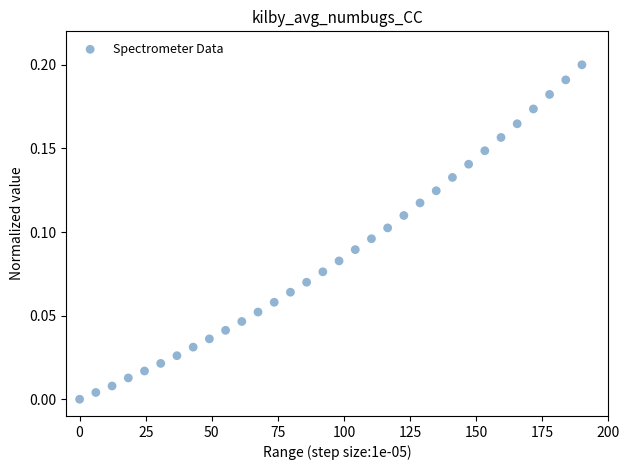

What is the range of X values (max minus min)?

190.0